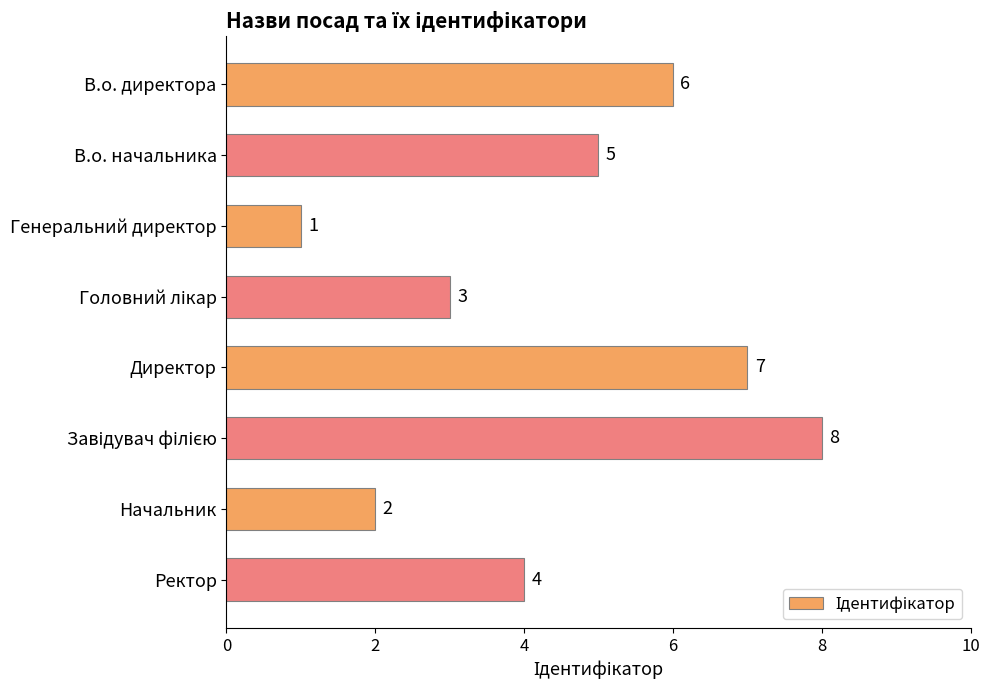

How many values are between 3 and 7?

5